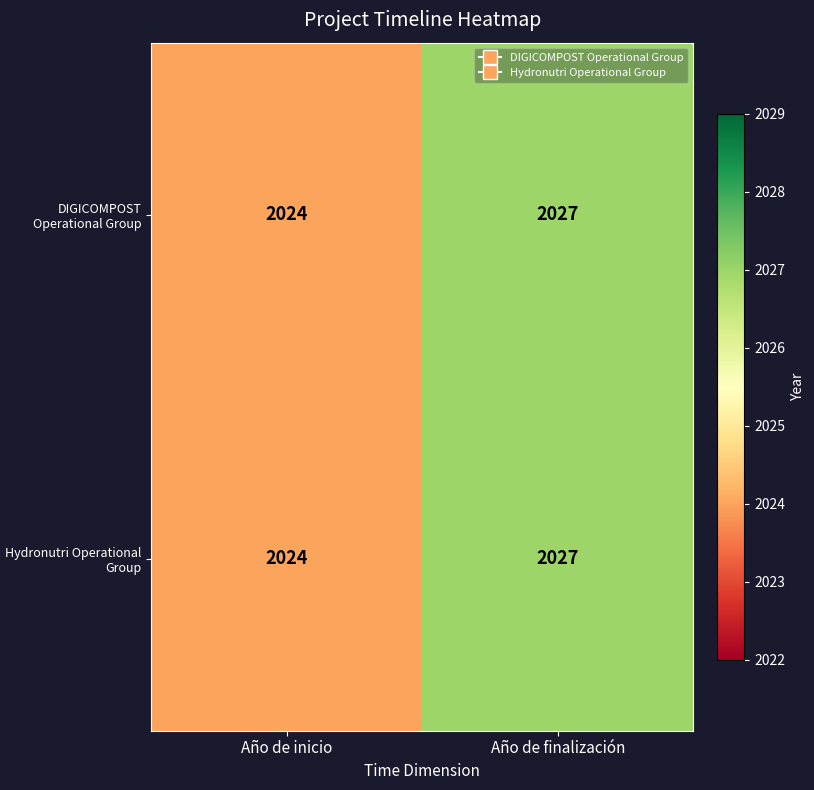

Reading left to right, list all the values displayed in this chart.

DIGICOMPOST Operational Group: Año de inicio=2024	Año de finalización=2027
Hydronutri Operational Group: Año de inicio=2024	Año de finalización=2027